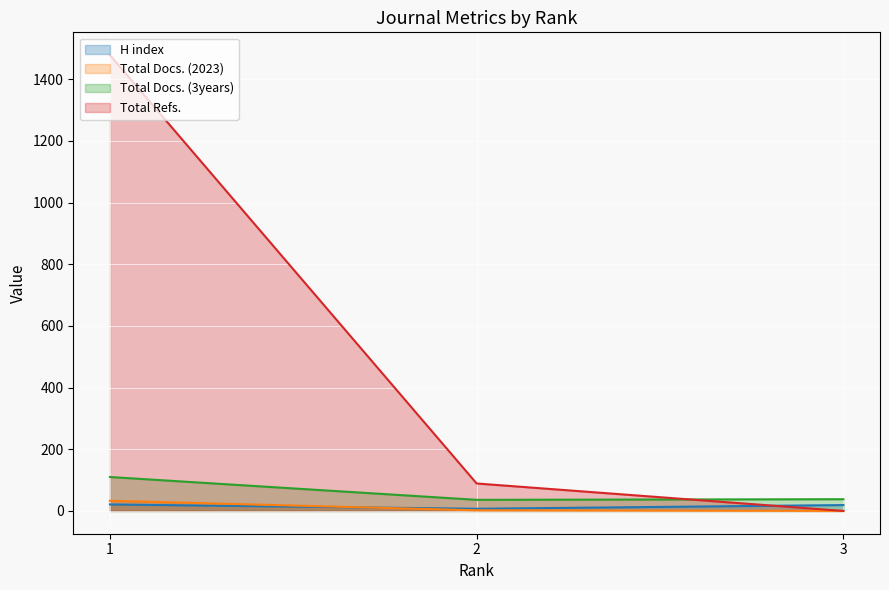

Between 3 and 1, which is larger?

1